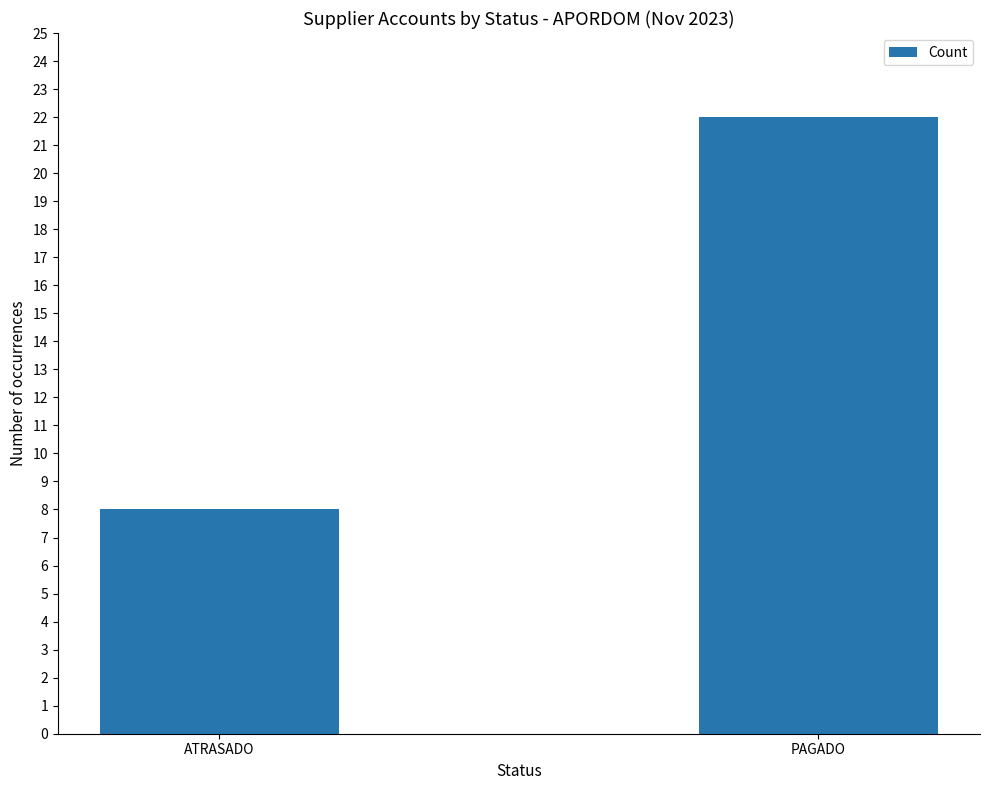

Are the bars horizontal?

No